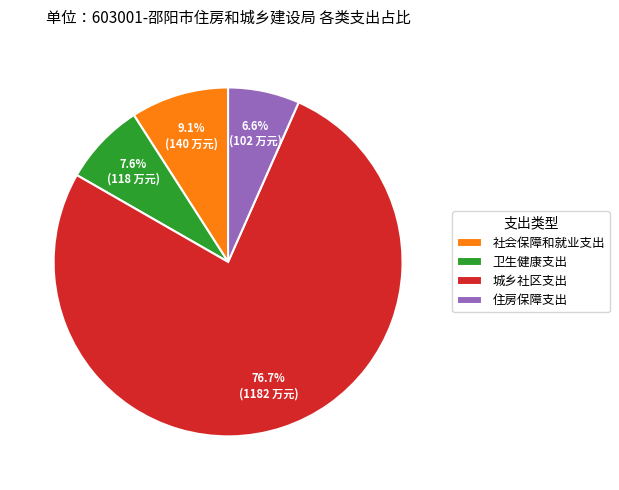

Between 住房保障支出 and 城乡社区支出, which is larger?

城乡社区支出